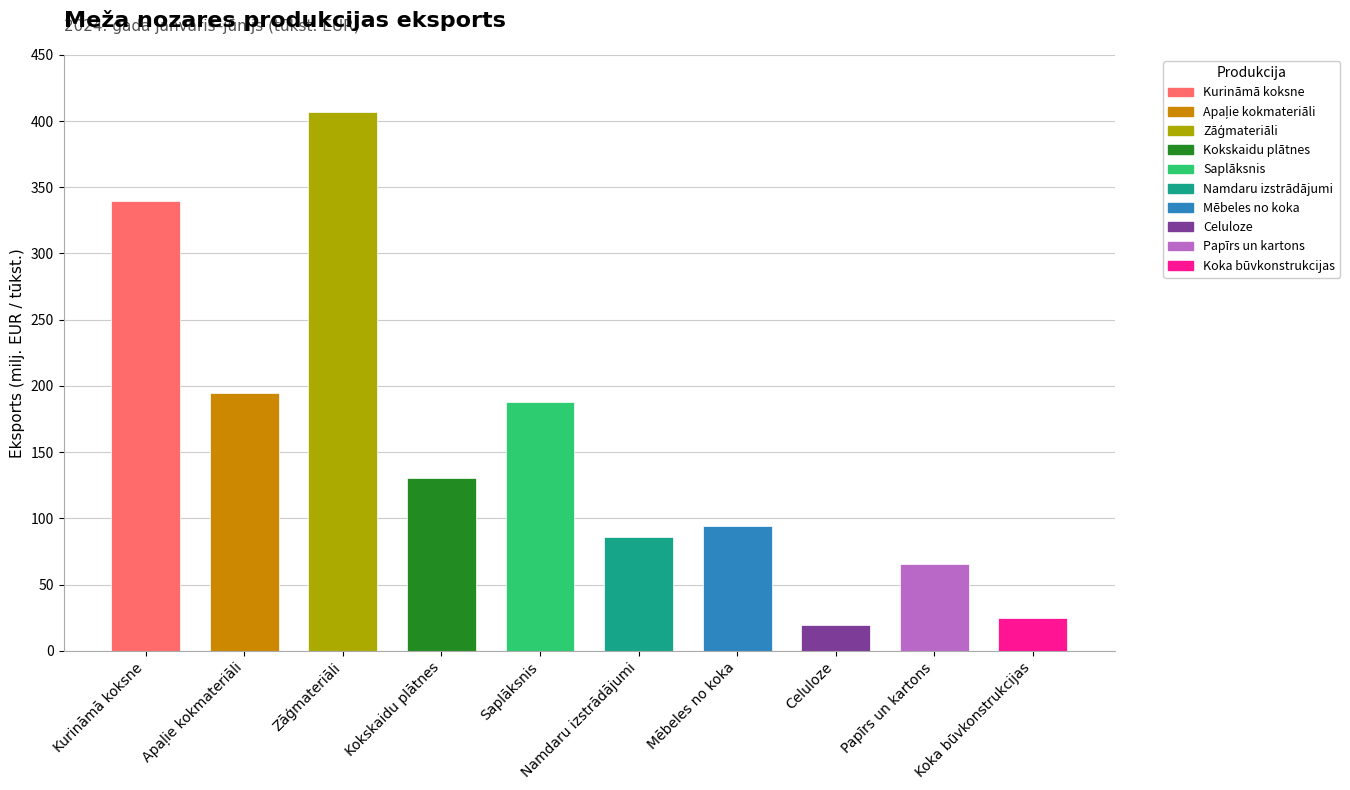

The value at Mēbeles no koka is 93948.9. True or false?

True